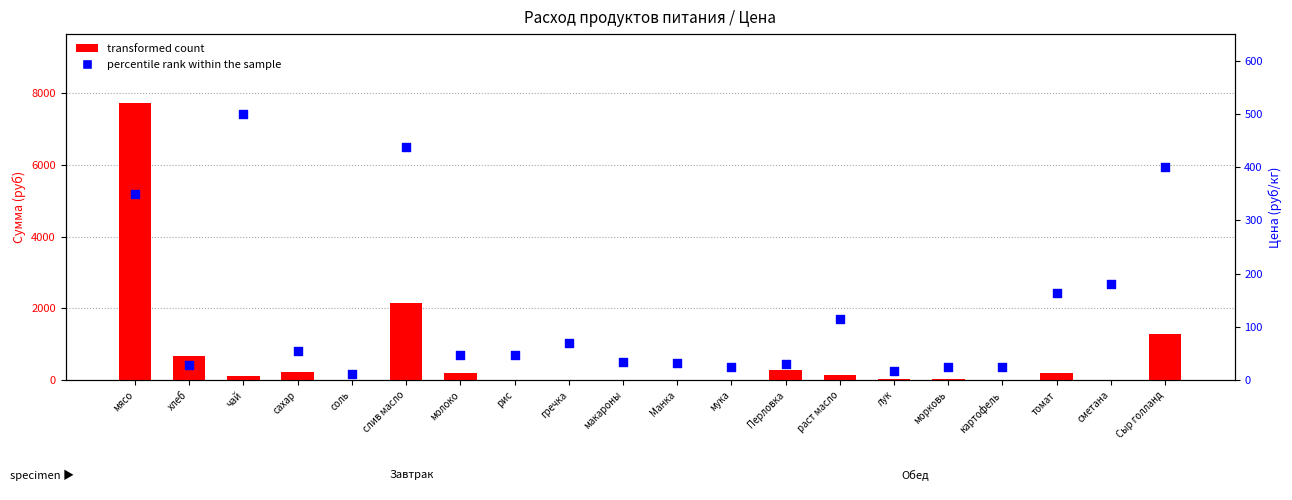

Is the value of transformed count at лук greater than the value of percentile rank within the sample at лук?

Yes